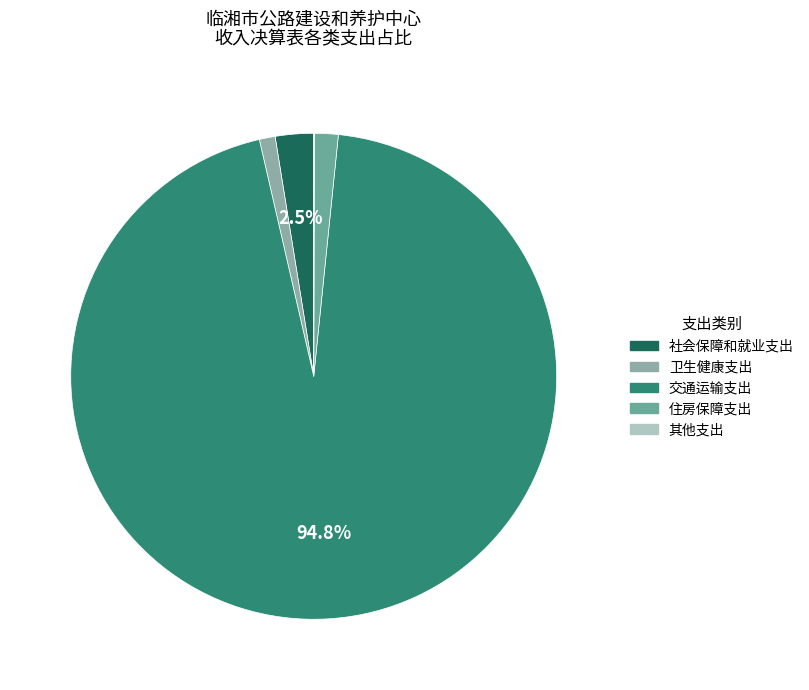

What is the total percentage of 交通运输支出 and 社会保障和就业支出?

97.3%